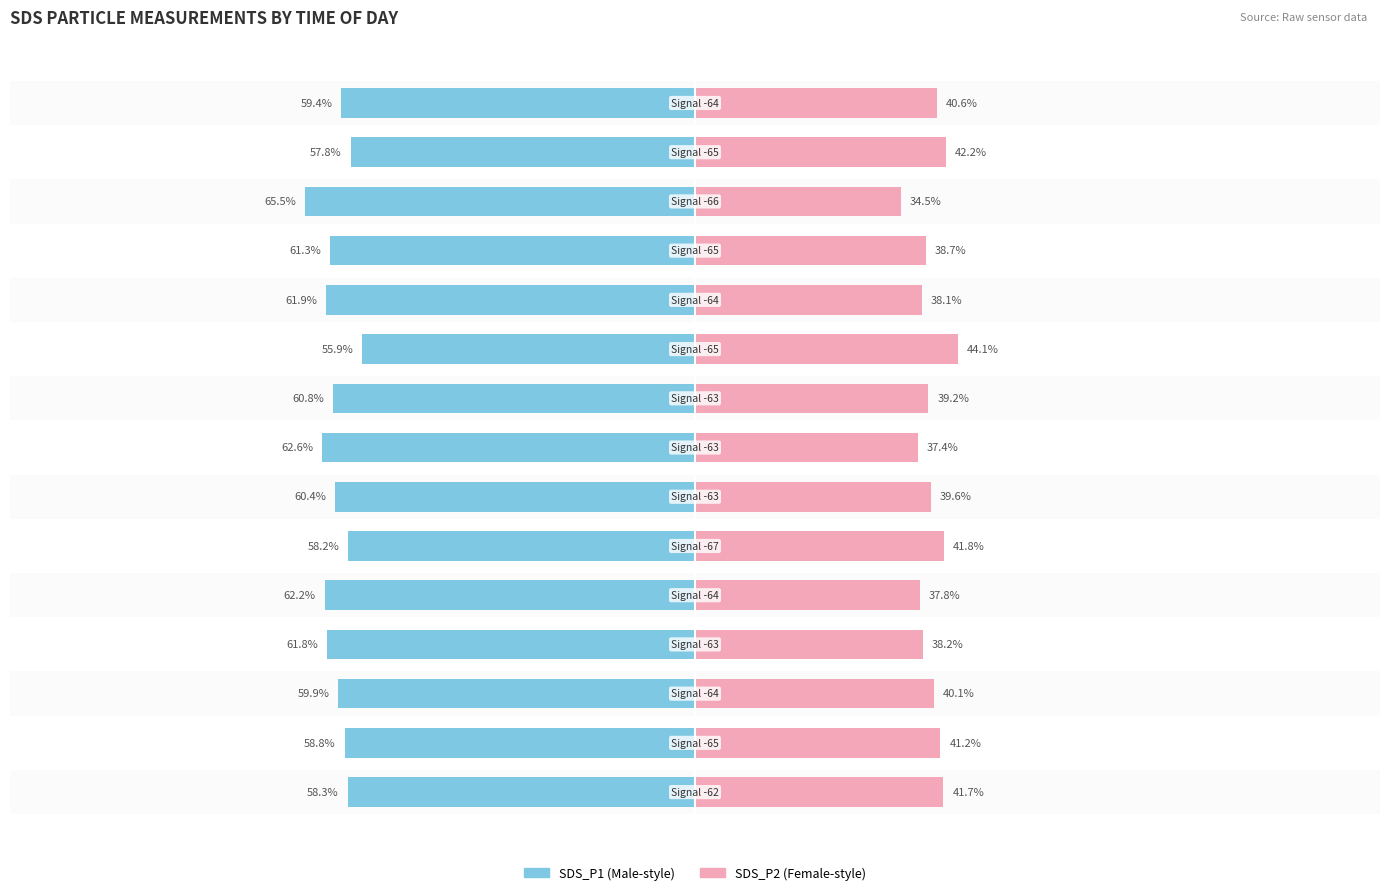

Reading left to right, what are all the values shown in this chart?

SDS_P1 (Male): 0=-58.3	1=-58.8	2=-59.9	3=-61.8	4=-62.2	5=-58.2	6=-60.4	7=-62.6	8=-60.8	9=-55.9	10=-61.9	11=-61.3	12=-65.5	13=-57.8	14=-59.4
SDS_P2 (Female): 0=41.7	1=41.2	2=40.1	3=38.2	4=37.8	5=41.8	6=39.6	7=37.4	8=39.2	9=44.1	10=38.1	11=38.7	12=34.5	13=42.2	14=40.6